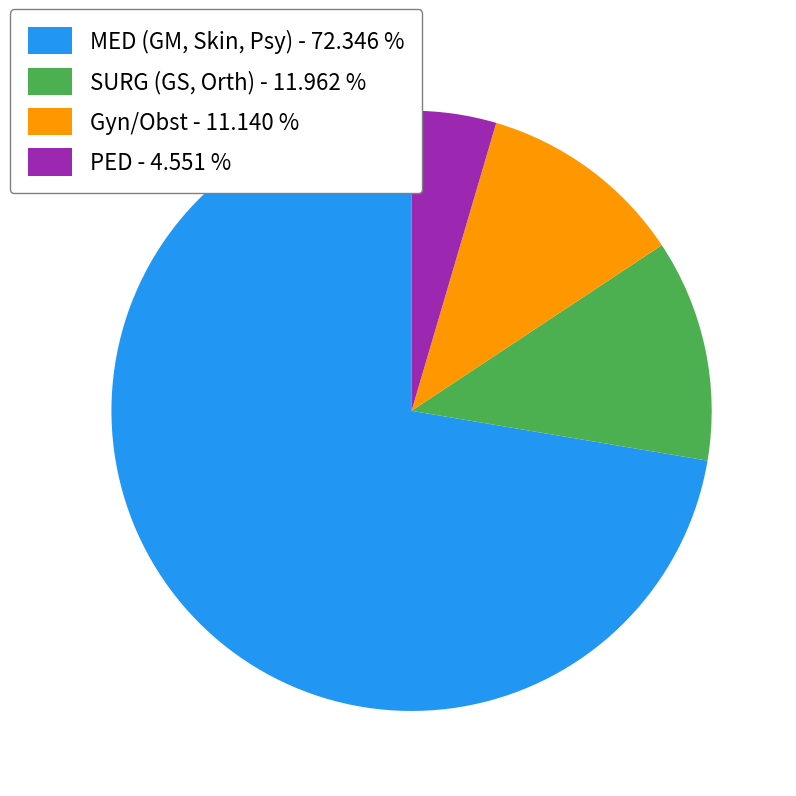

Approximately how many times larger is the value at MED (GM, Skin, Psy) - 72.346 % compared to Gyn/Obst - 11.140 %?

6.5